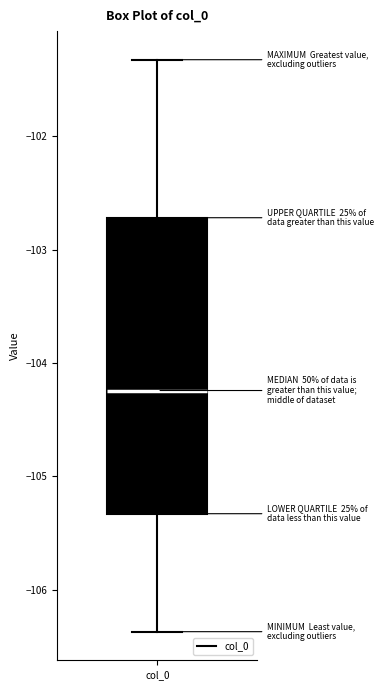

Transcribe this box plot: give where the median line is, the range the box spans, and where the two whiskers end, as read against the y-axis. The values are not printed on the chart, so give them approximately, as read against the axis.

median -104.2, box -105.3 to -102.7, whiskers -106.4 to -101.3